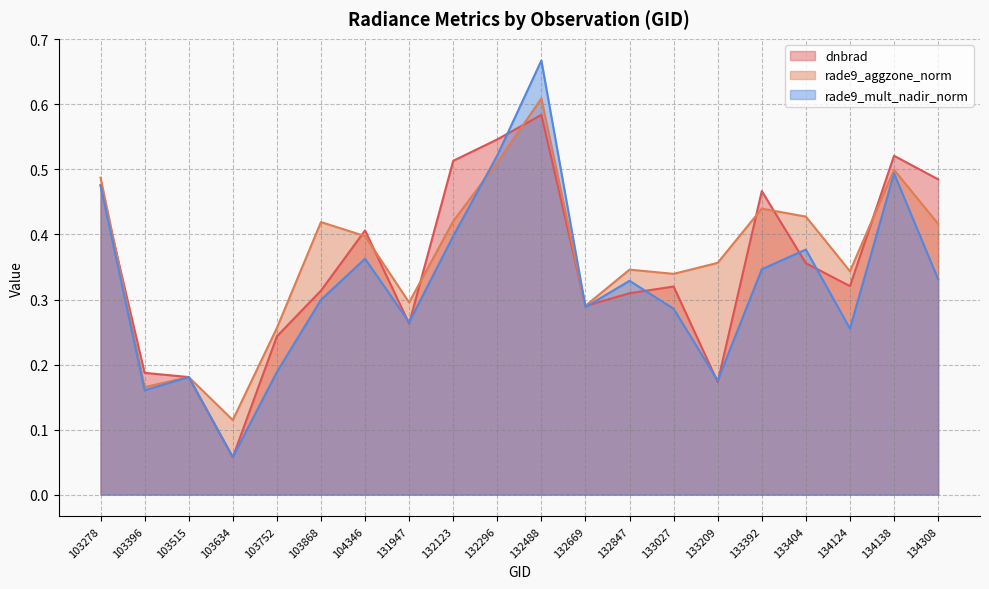

What is the difference between the highest and lowest values at 134124?

0.1